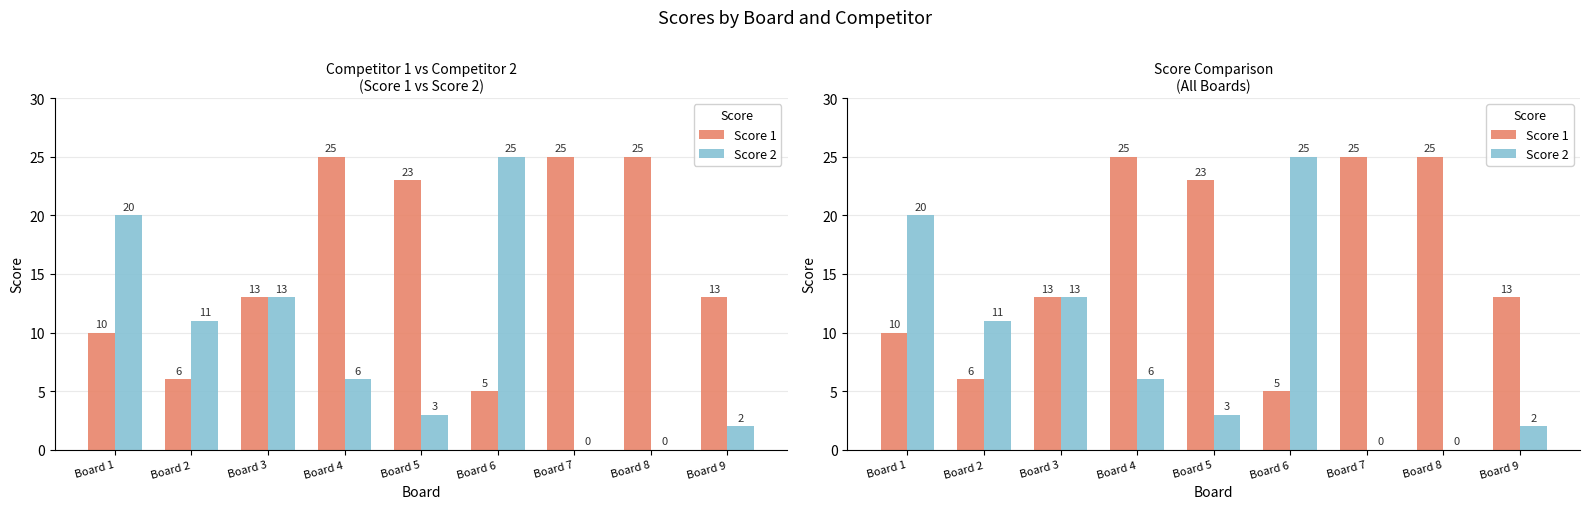

The value of Score 2 at Board 4 is 6. True or false?

True